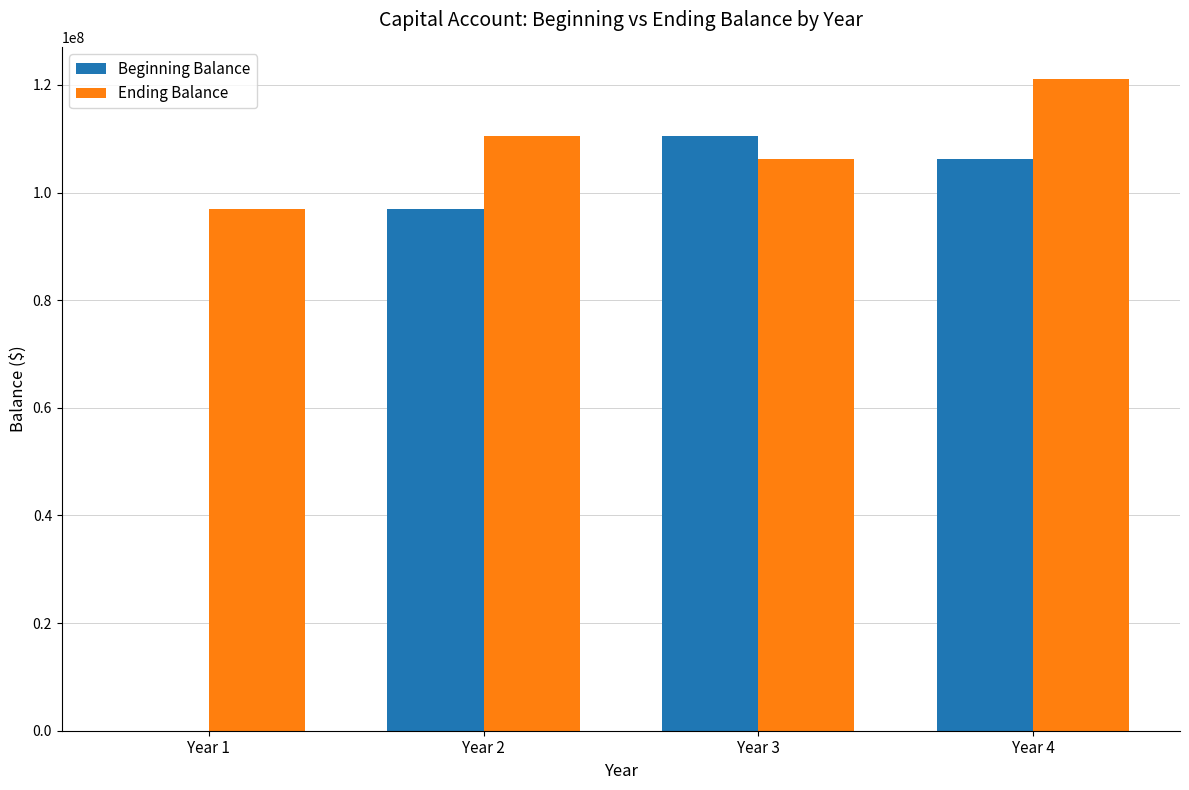

What is the total value across all series at Year 1?

97000000